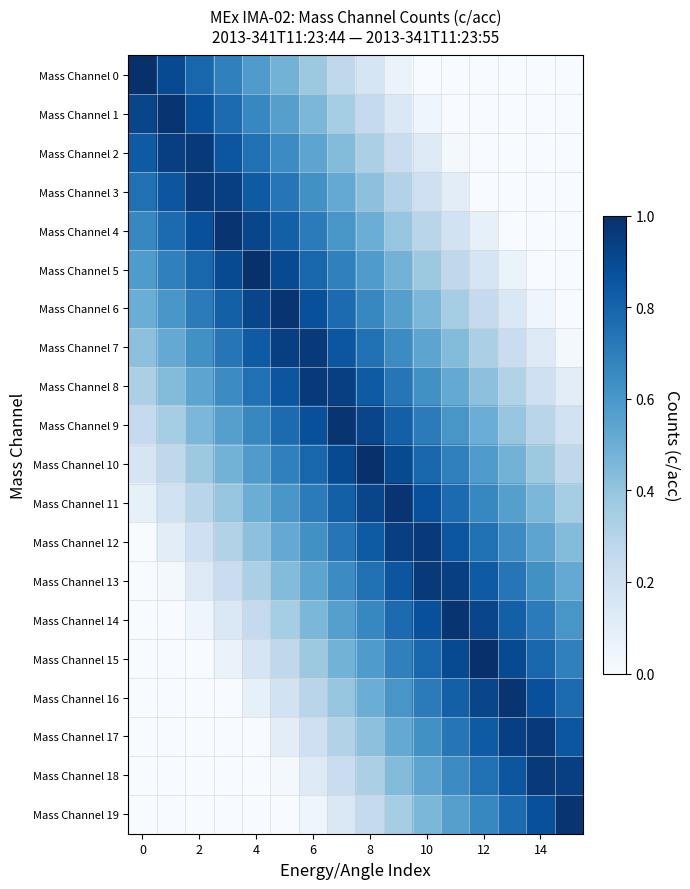

How many distinct data groups are displayed?

20